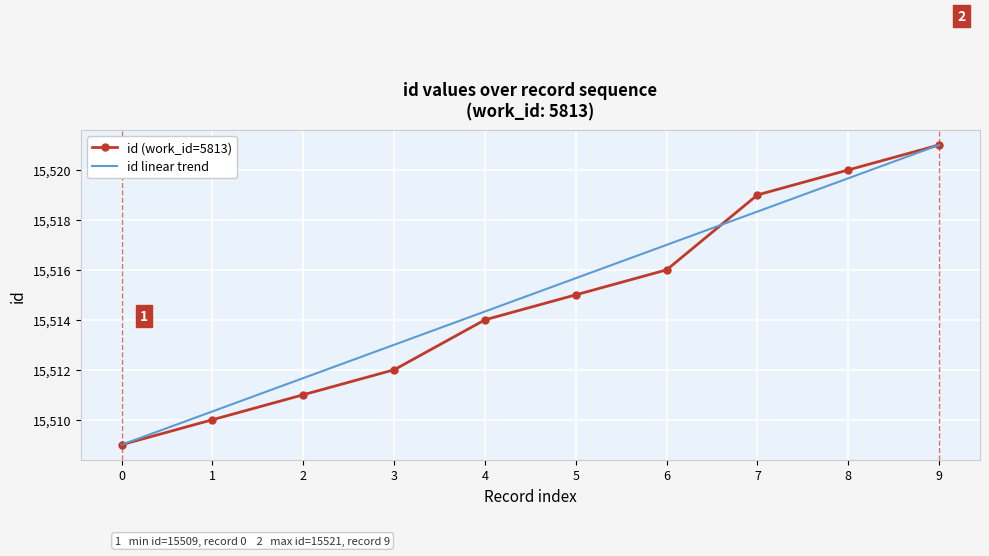

What are all the series names shown in the legend?

id (work_id=5813), id linear trend